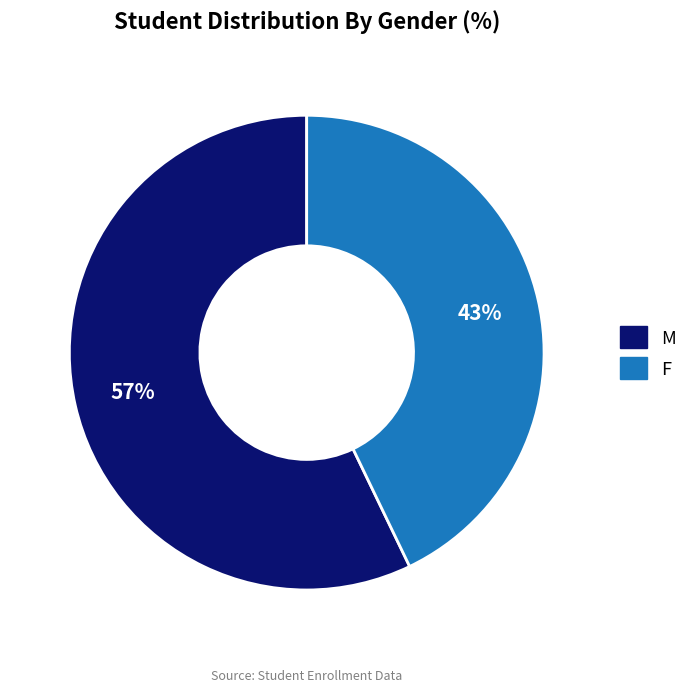

Which category has the biggest portion of the pie?

M